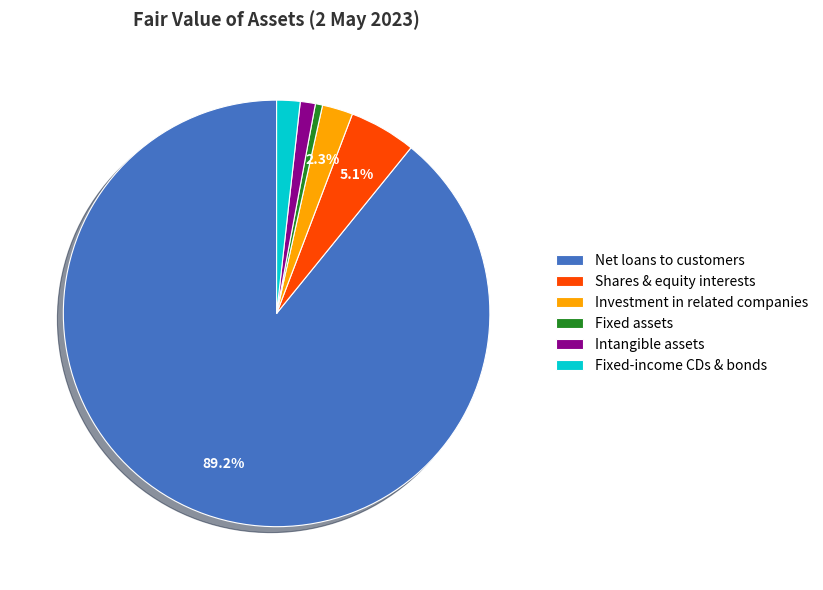

To the nearest percent, what is the average slice percentage?

17%